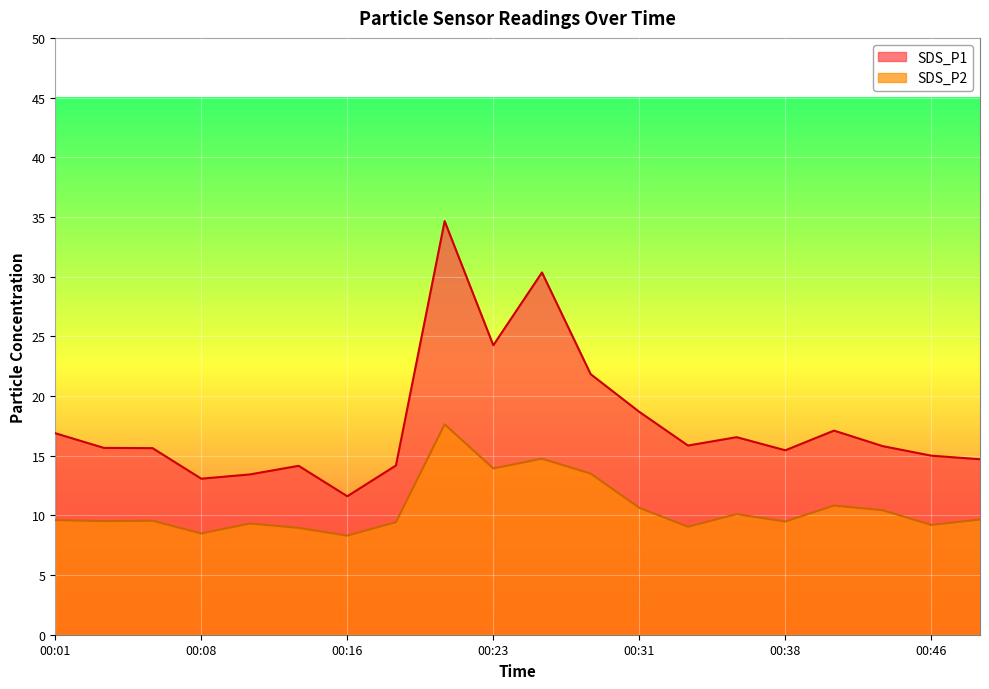

At how many categories does at least one series exceed 28?

2